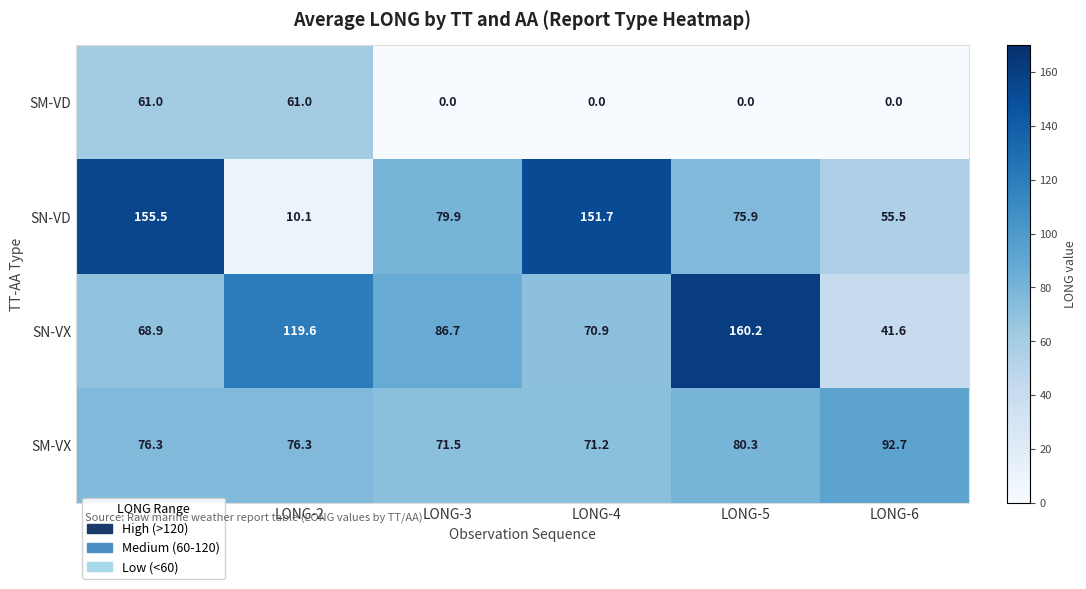

What is the greatest value displayed?

160.2